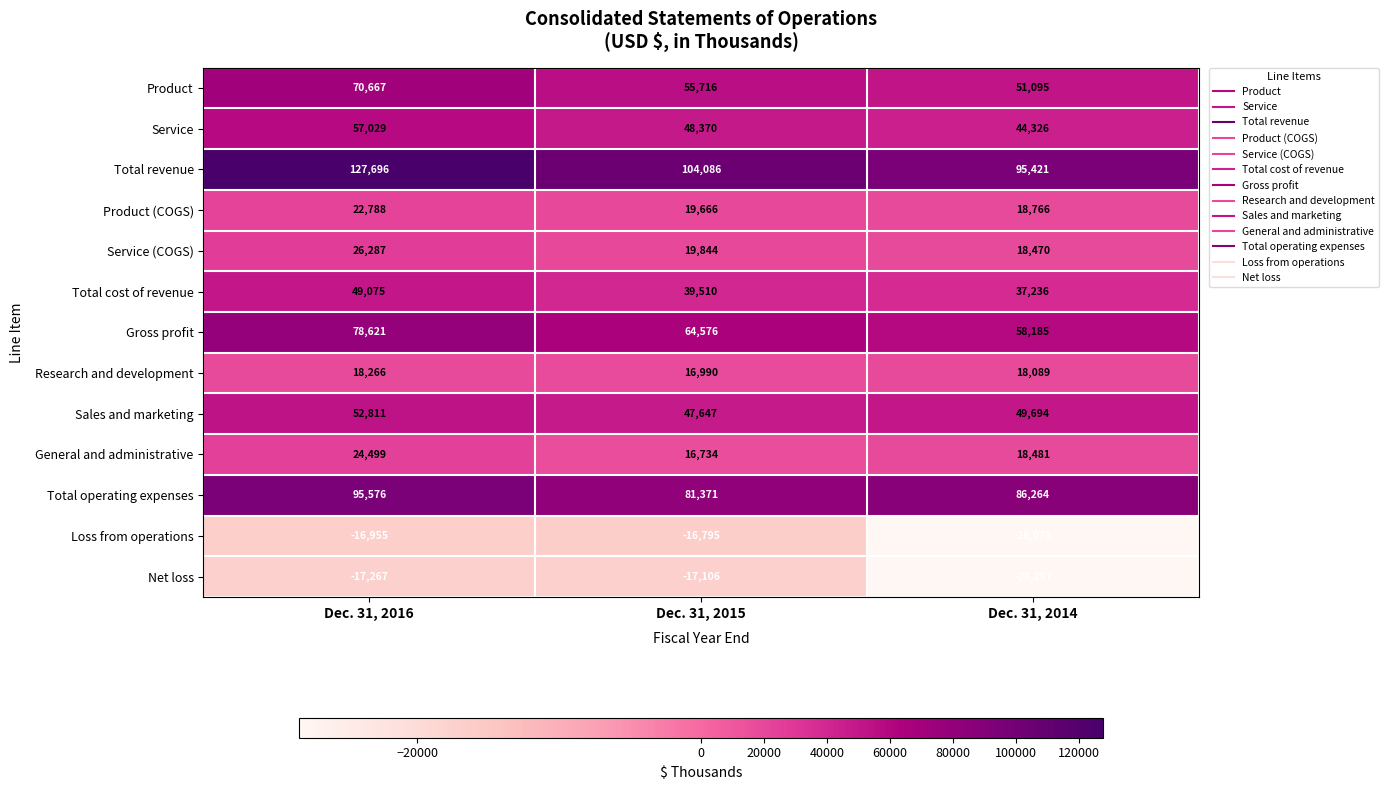

Rank the series at Dec. 31, 2016 from highest to lowest value.

Total revenue, Total operating expenses, Gross profit, Product, Service, Sales and marketing, Total cost of revenue, Service (COGS), General and administrative, Product (COGS), Research and development, Loss from operations, Net loss